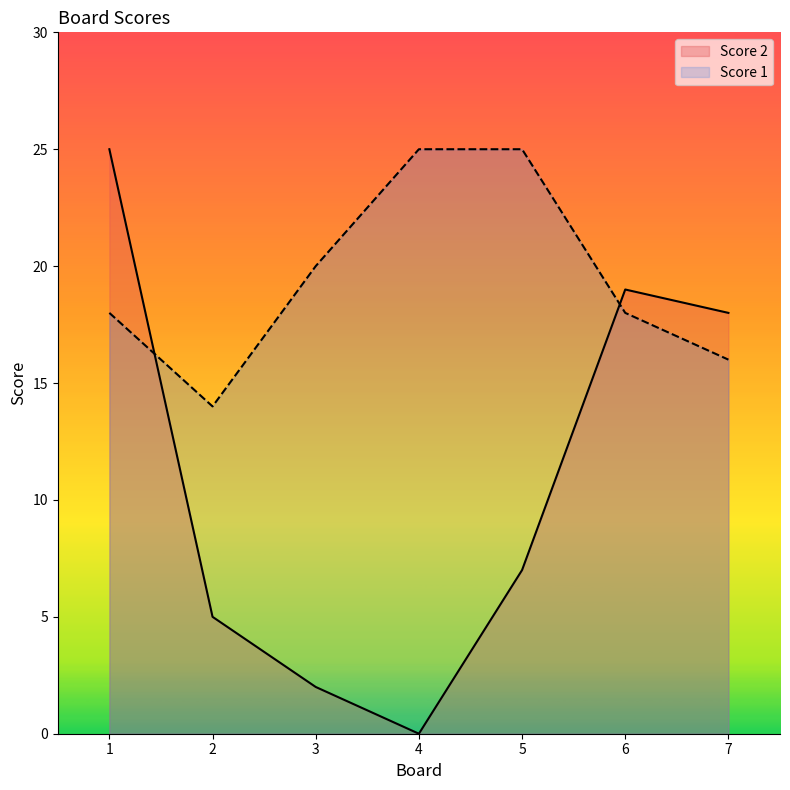

What value does the Score 1 series have at 1, to the nearest 10?

20